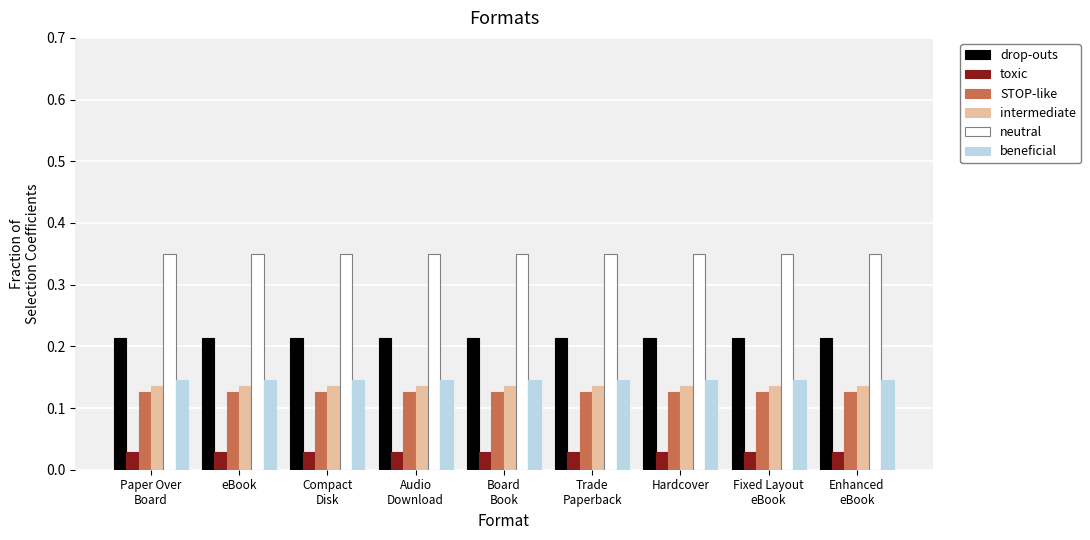

At how many categories does at least one series exceed 0?

9